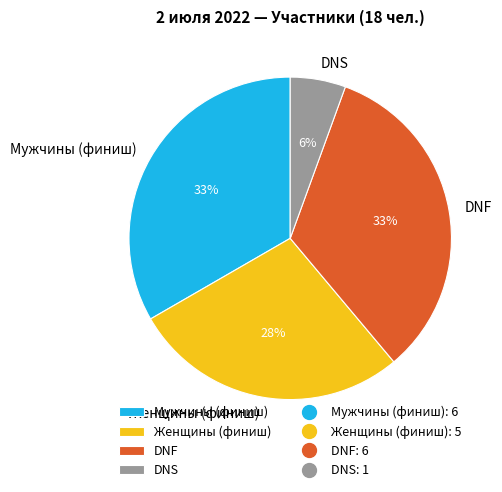

What is the ratio of the value at DNS to the value at Мужчины (финиш)?

0.2